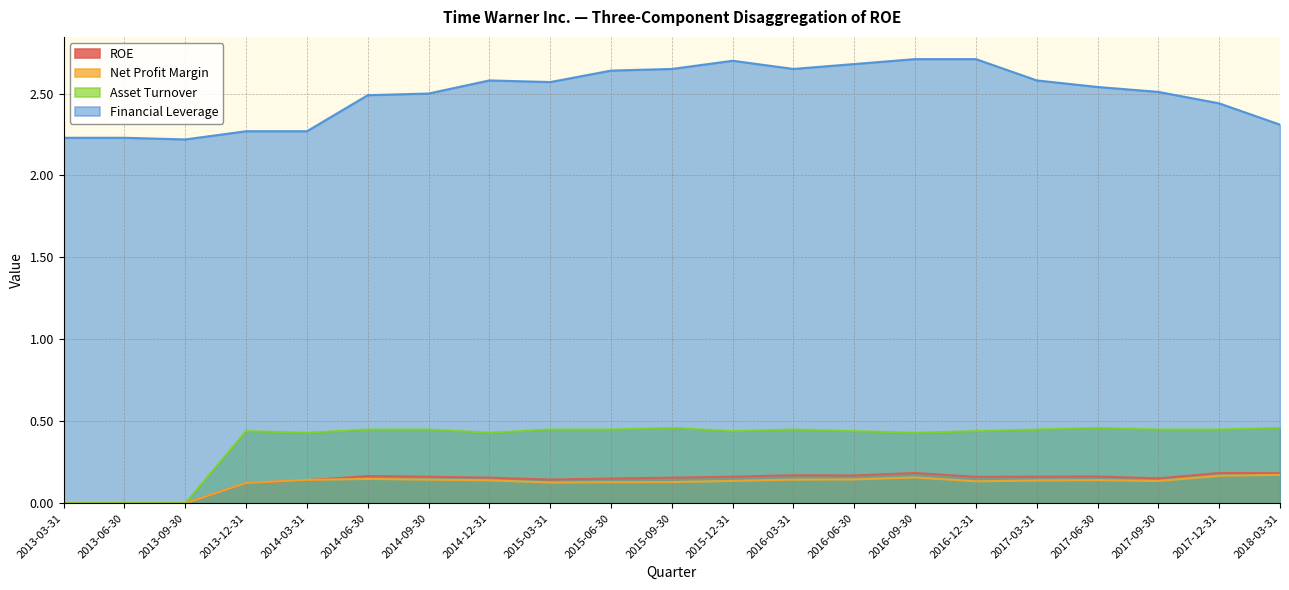

How many lines are shown in the chart?

4